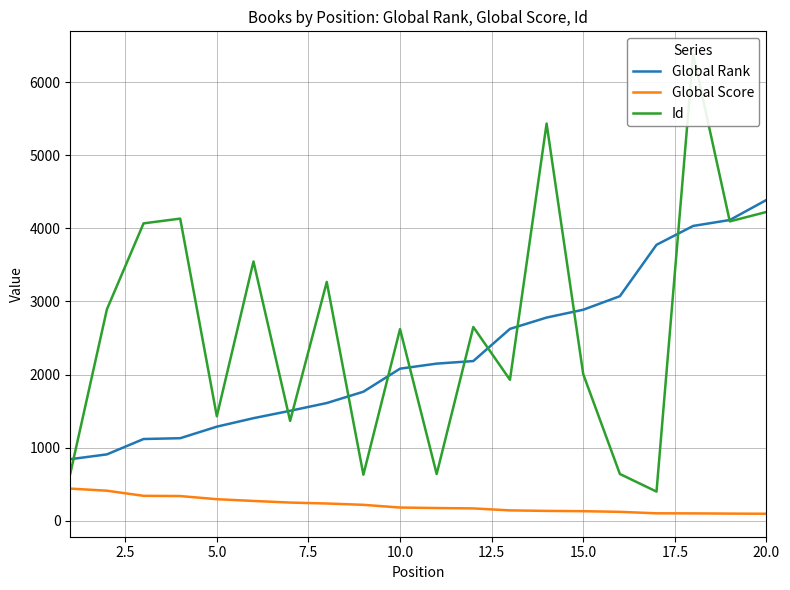

Does the chart display data point markers on the line(s)?

No